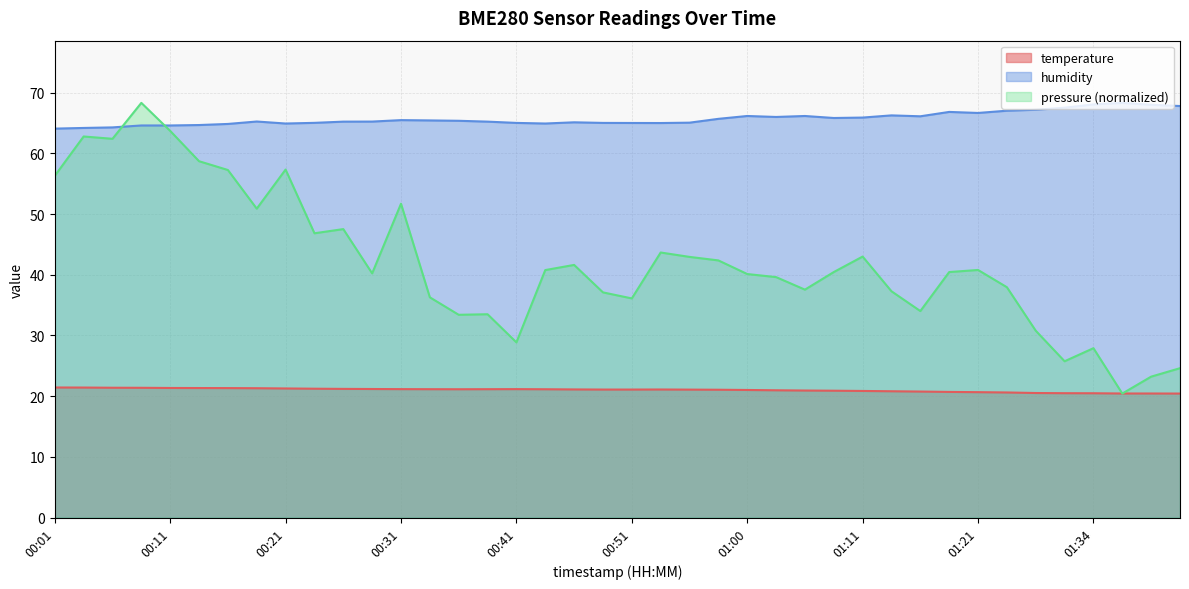

Is it true that humidity equals 43.0 at 00:33?

False